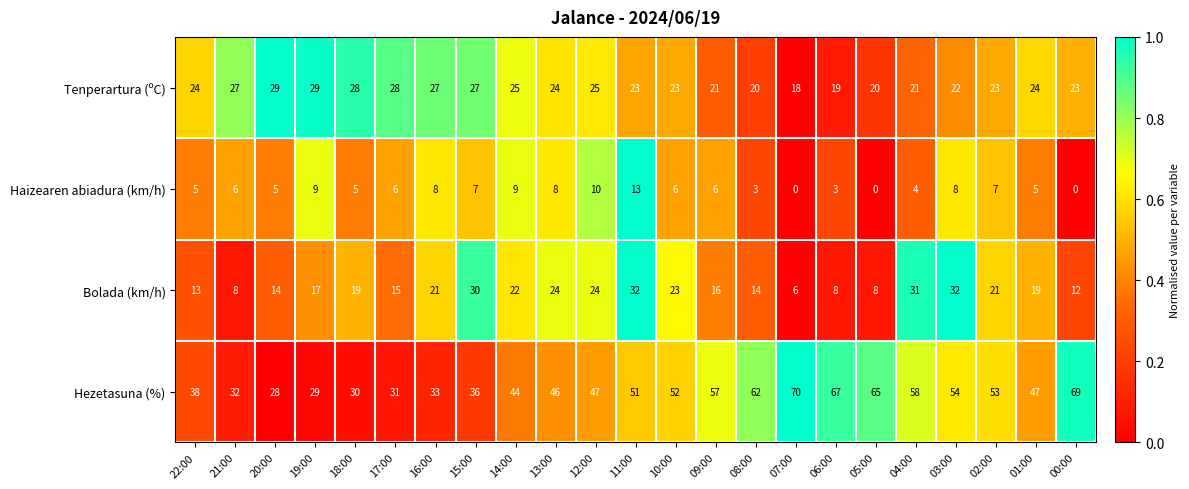

At how many categories does at least one series exceed 0?

23